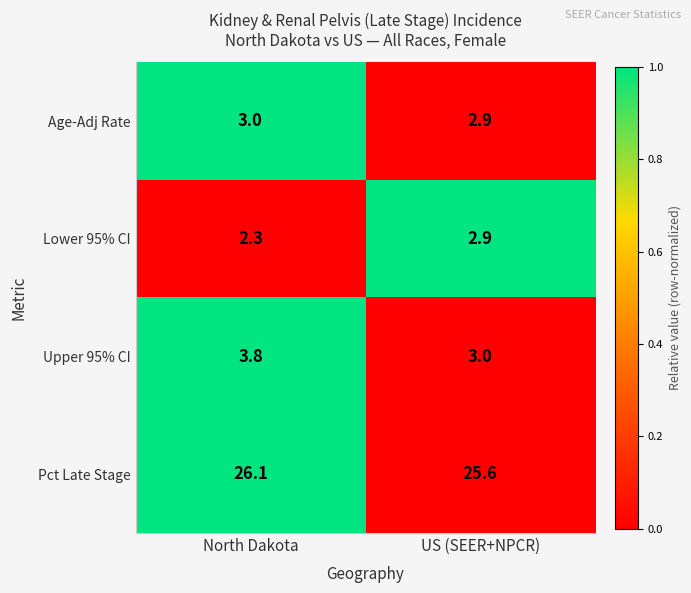

True or false: Age-Adj Rate has a value of 4.2 at US (SEER+NPCR).

False